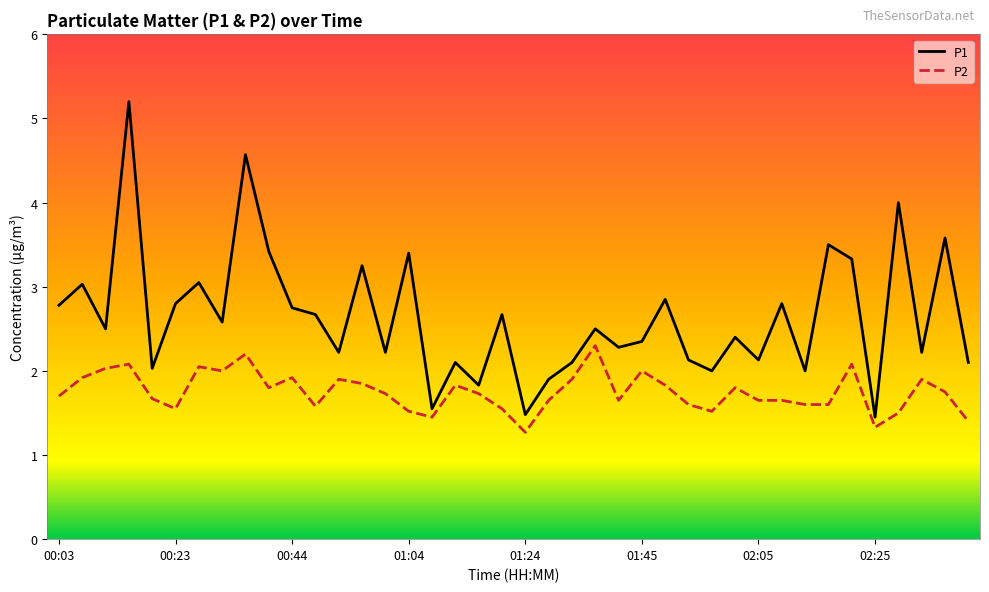

Which series has the widest spread of values?

P1